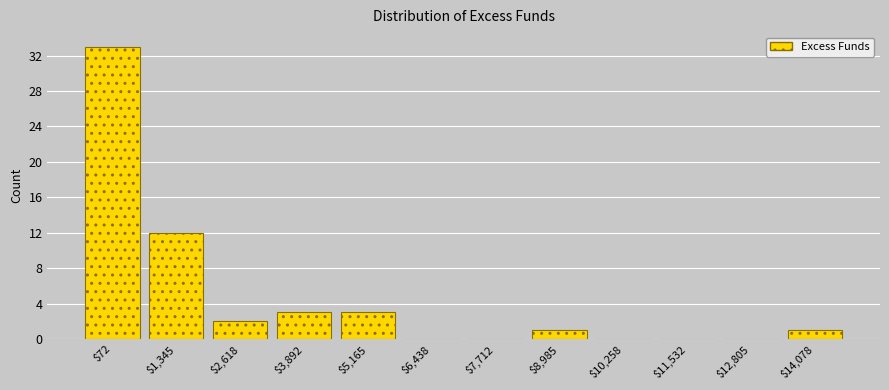

Which category has the highest value across all series?

$72